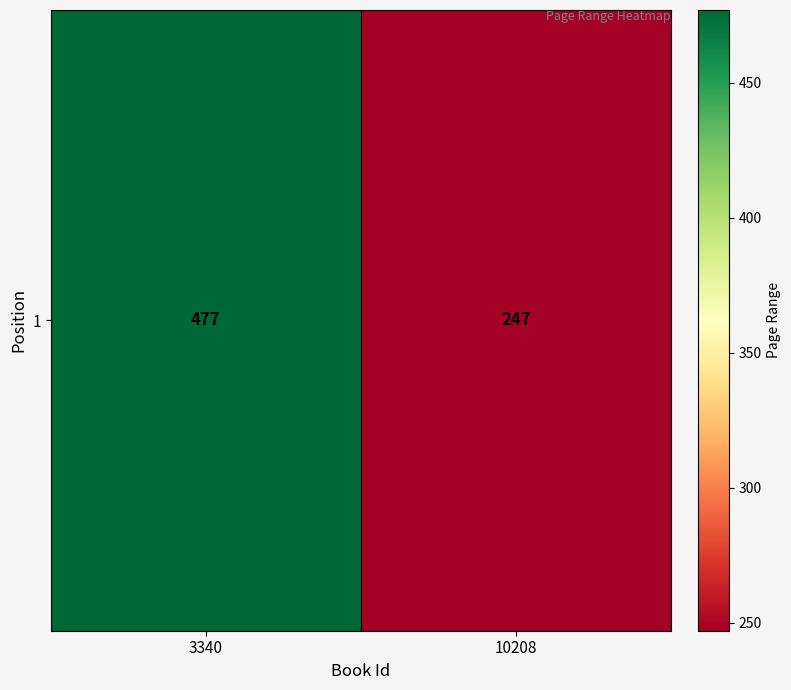

Reading left to right, extract all data points from this chart.

477	247